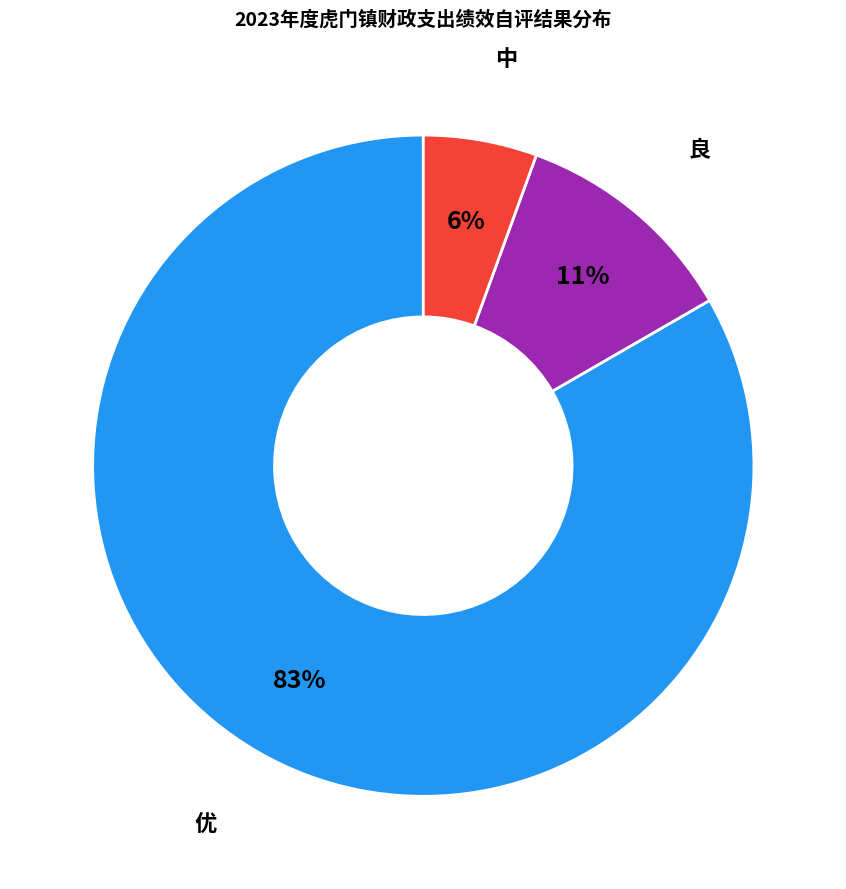

Does any single category account for the majority?

Yes